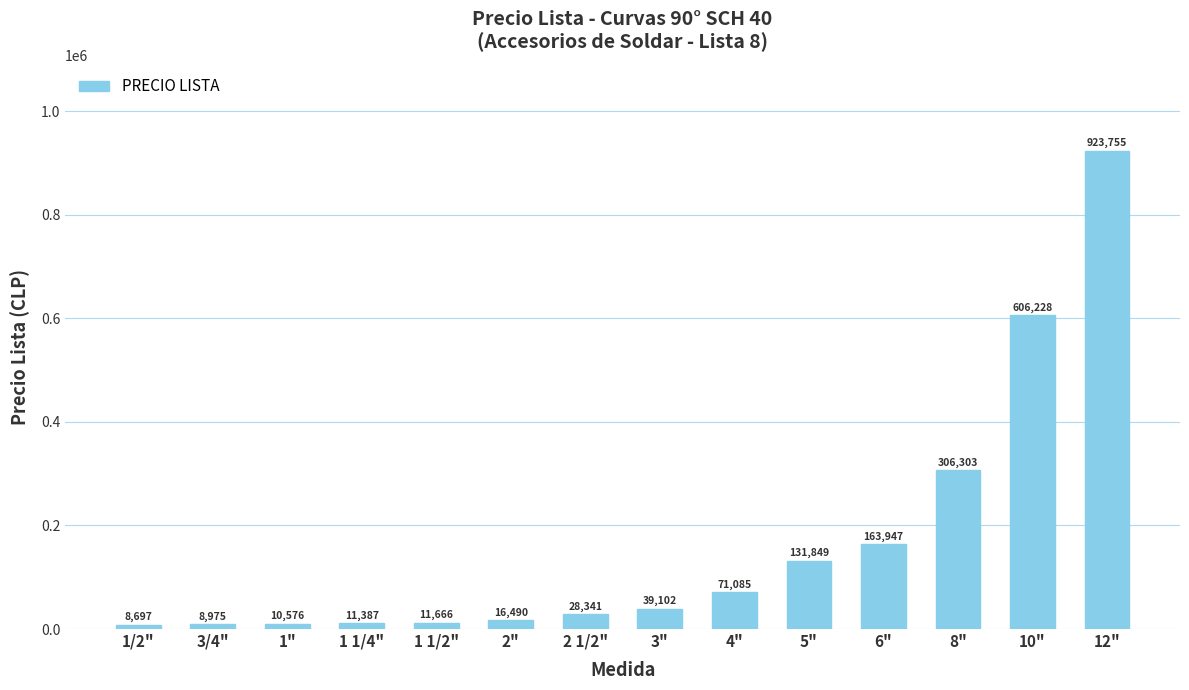

What is the change in value from 1/2" to 1 1/4"?

+2690.3